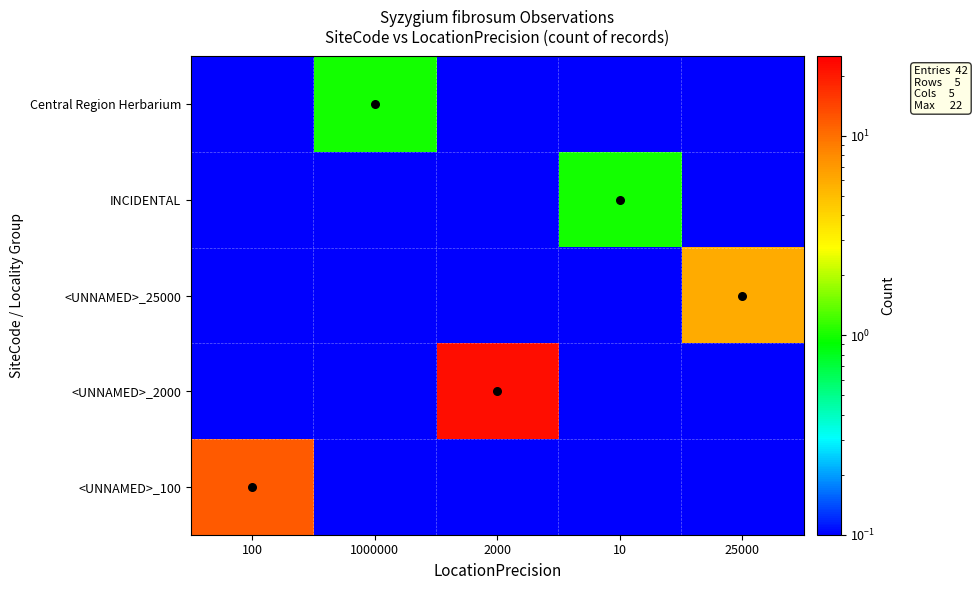

Reading left to right, list all the values displayed in this chart.

Central Region Herbarium: 100=0.1	1000000=1.0	2000=0.1	10=0.1	25000=0.1
INCIDENTAL: 100=0.1	1000000=0.1	2000=0.1	10=1.0	25000=0.1
<UNNAMED>_25000: 100=0.1	1000000=0.1	2000=0.1	10=0.1	25000=6.0
<UNNAMED>_2000: 100=0.1	1000000=0.1	2000=22.0	10=0.1	25000=0.1
<UNNAMED>_100: 100=12.0	1000000=0.1	2000=0.1	10=0.1	25000=0.1